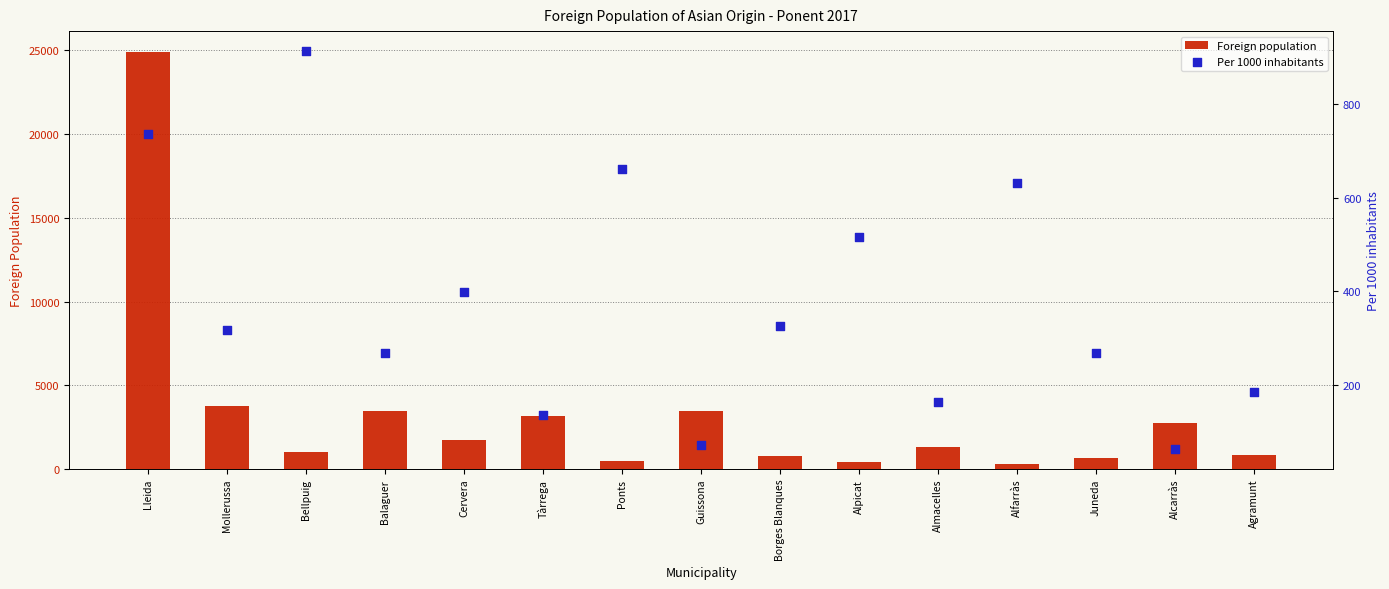

What is the total value across all series at Tàrrega?

3305